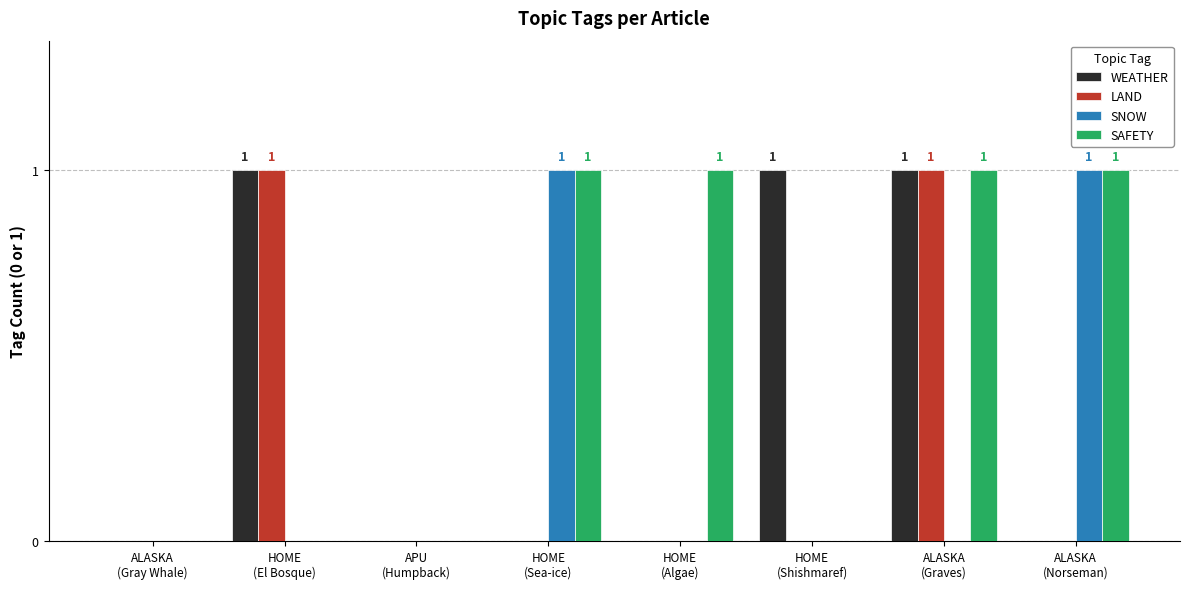

Which series has the largest total across all categories?

SAFETY